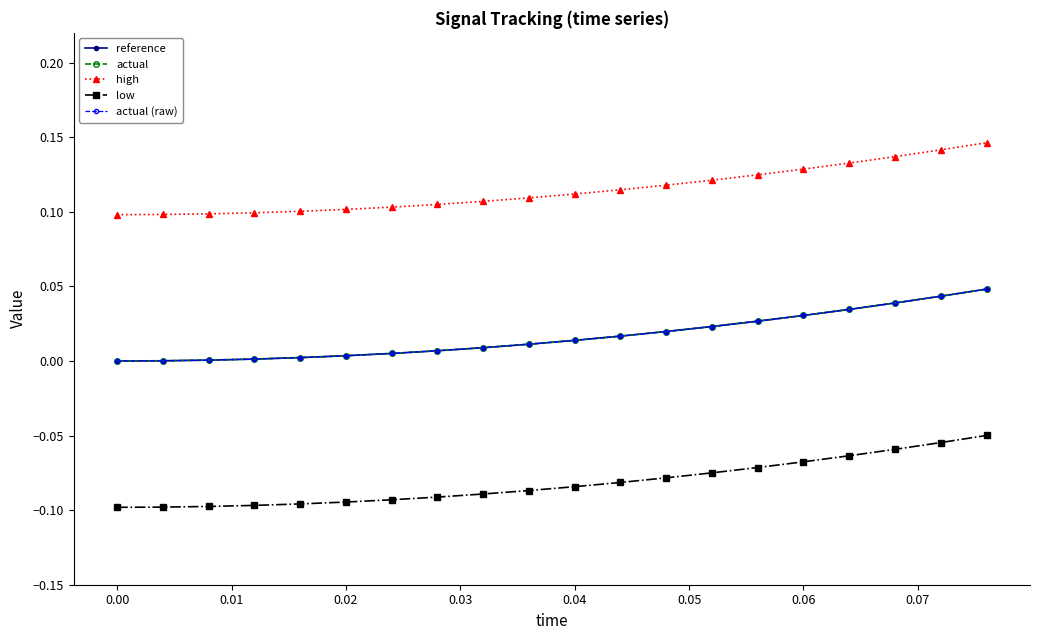

Is this an area chart (filled region under the line)?

No